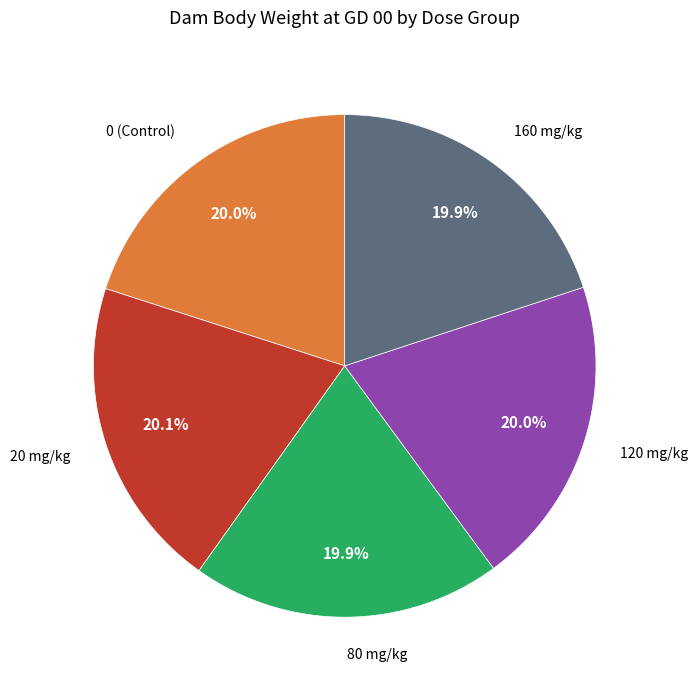

Is there any slice that represents more than half of the pie?

No